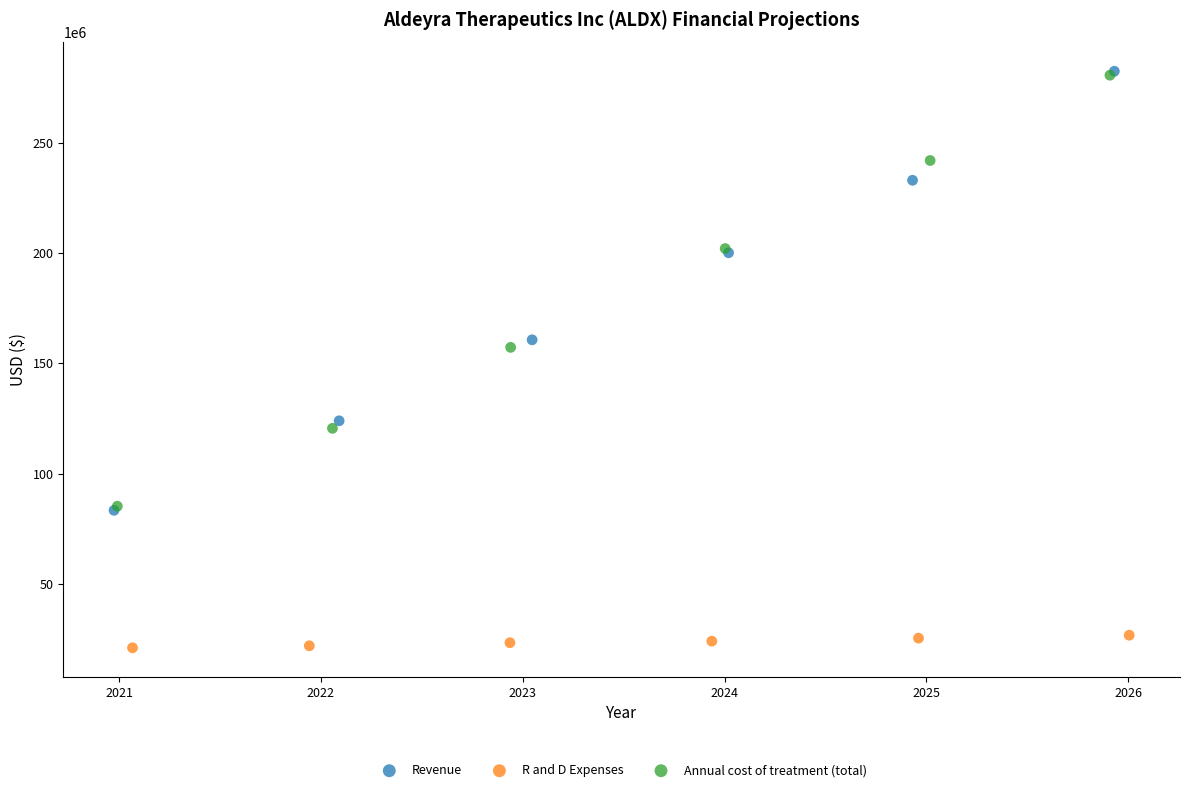

Which series has the widest spread of Y values?

Revenue